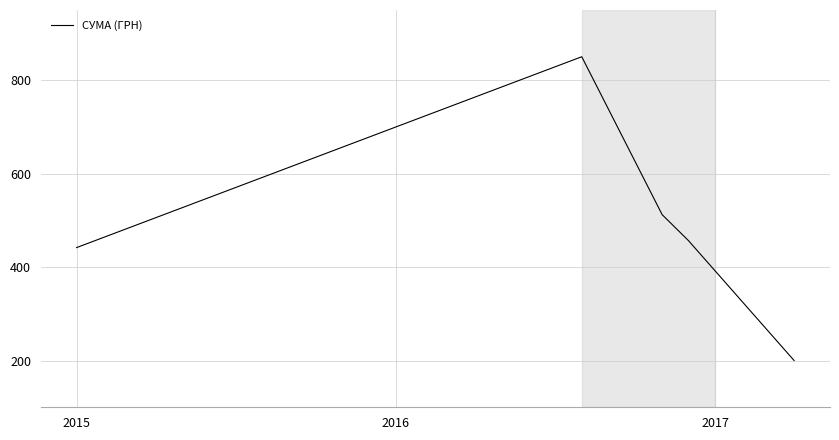

Reading left to right, extract all data points from this chart.

441.6	850.0	512.1	456.8	200.0